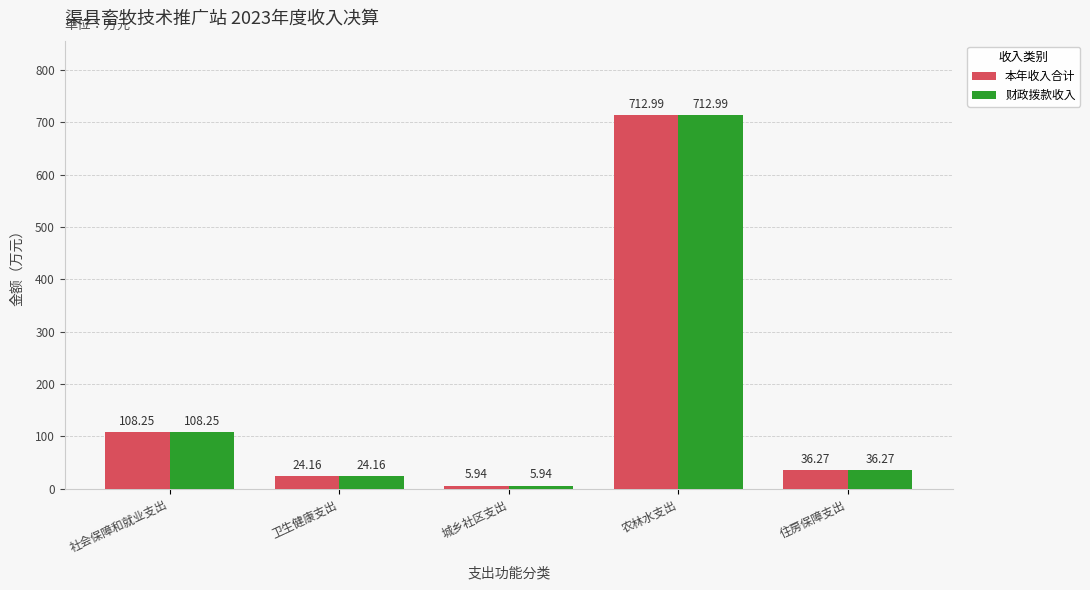

What are all the series names shown in the legend?

本年收入合计, 财政拨款收入